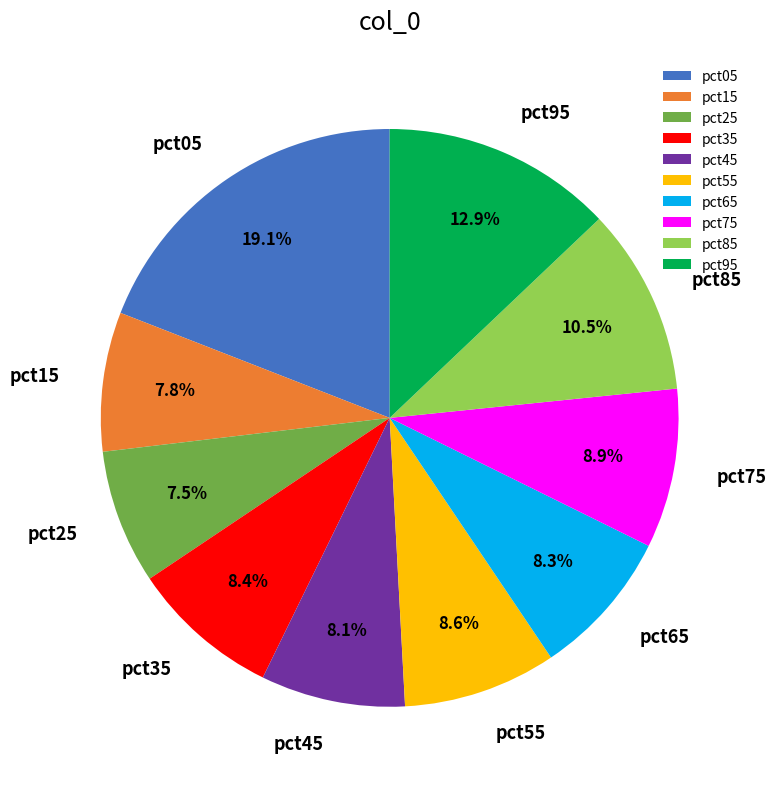

What percentage is NOT represented by pct55?

91.4%